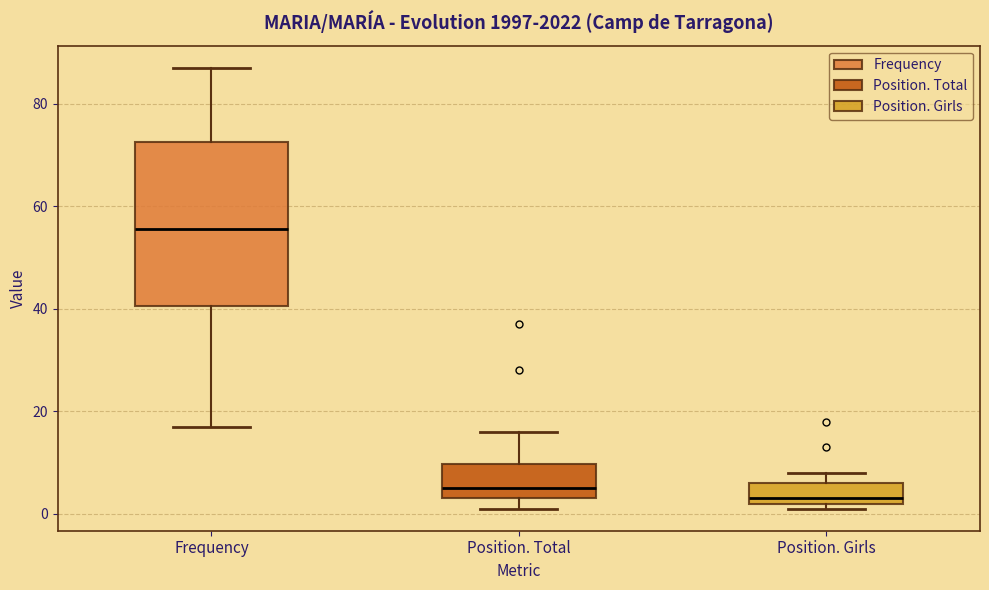

Which box is the tallest, from its lower edge to its upper edge?

Frequency